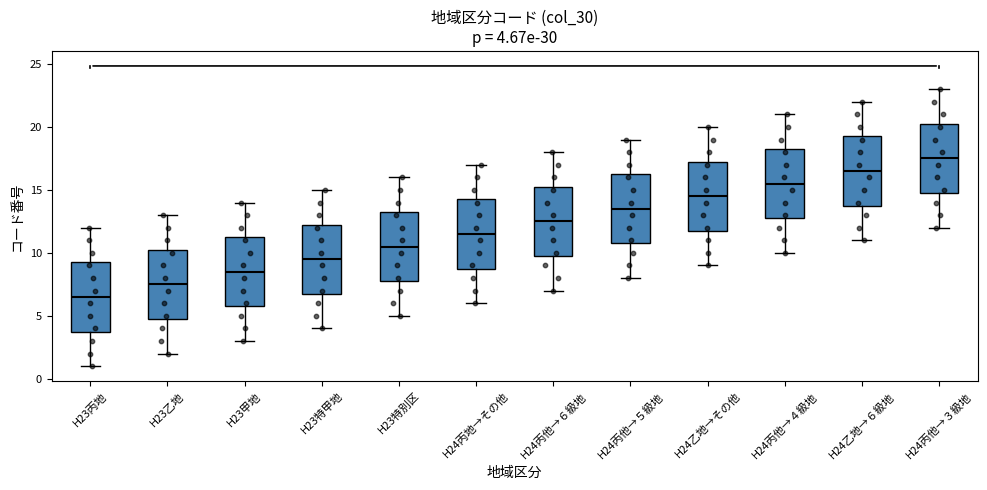

Which box has the highest median line?

H24丙他→３級地